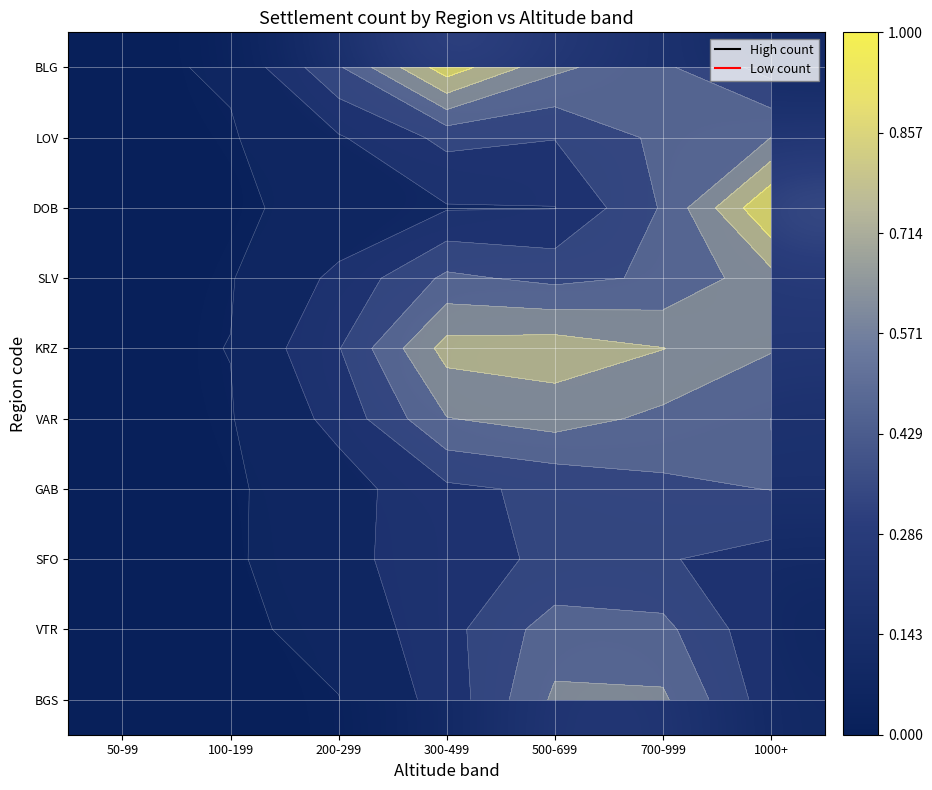

At how many categories does at least one series exceed 0?

7